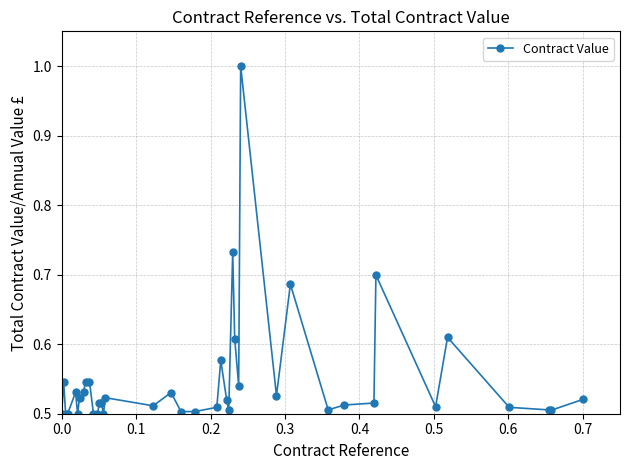

True or false: there are more than 1 points higher than both neighbors.

True